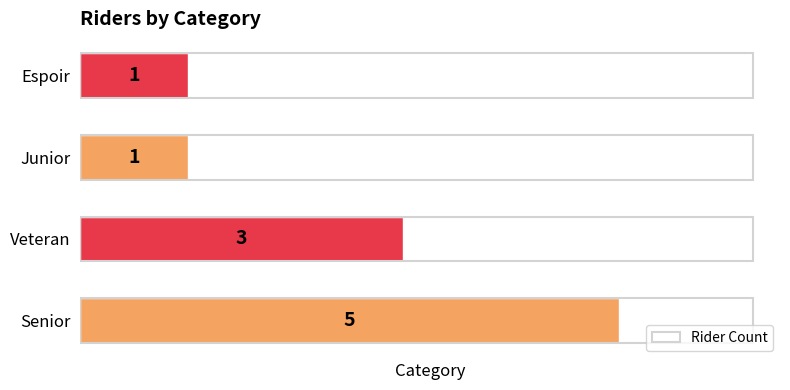

How many bars are there in total?

4